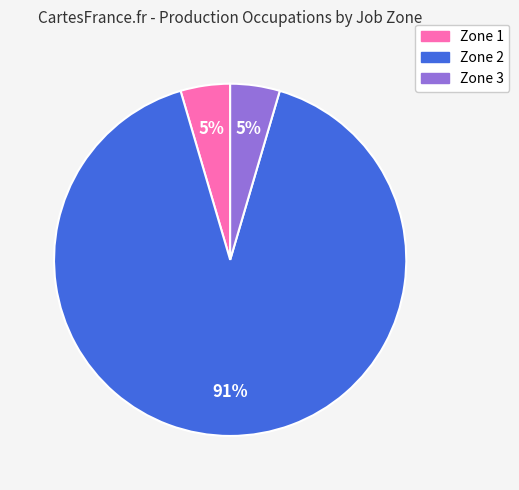

What percentage is the Zone 1 slice, to the nearest percent?

5%